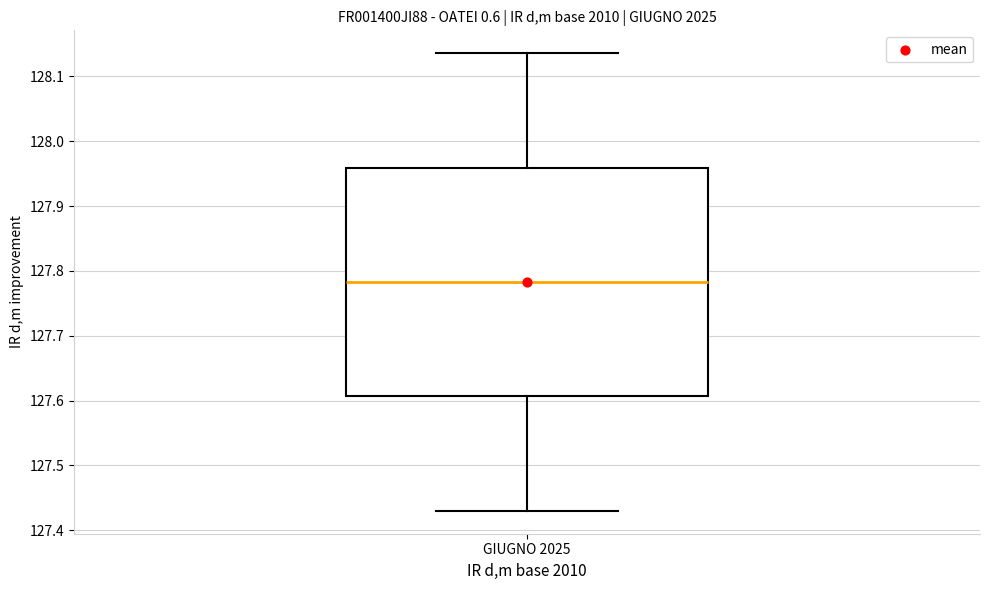

Read this box plot against the y-axis: the position of the median line, the range covered by the box, and the ends of both whiskers. The values are not printed on the chart, so give them approximately, as read against the axis.

median 127.78, box 127.61 to 127.96, whiskers 127.43 to 128.14